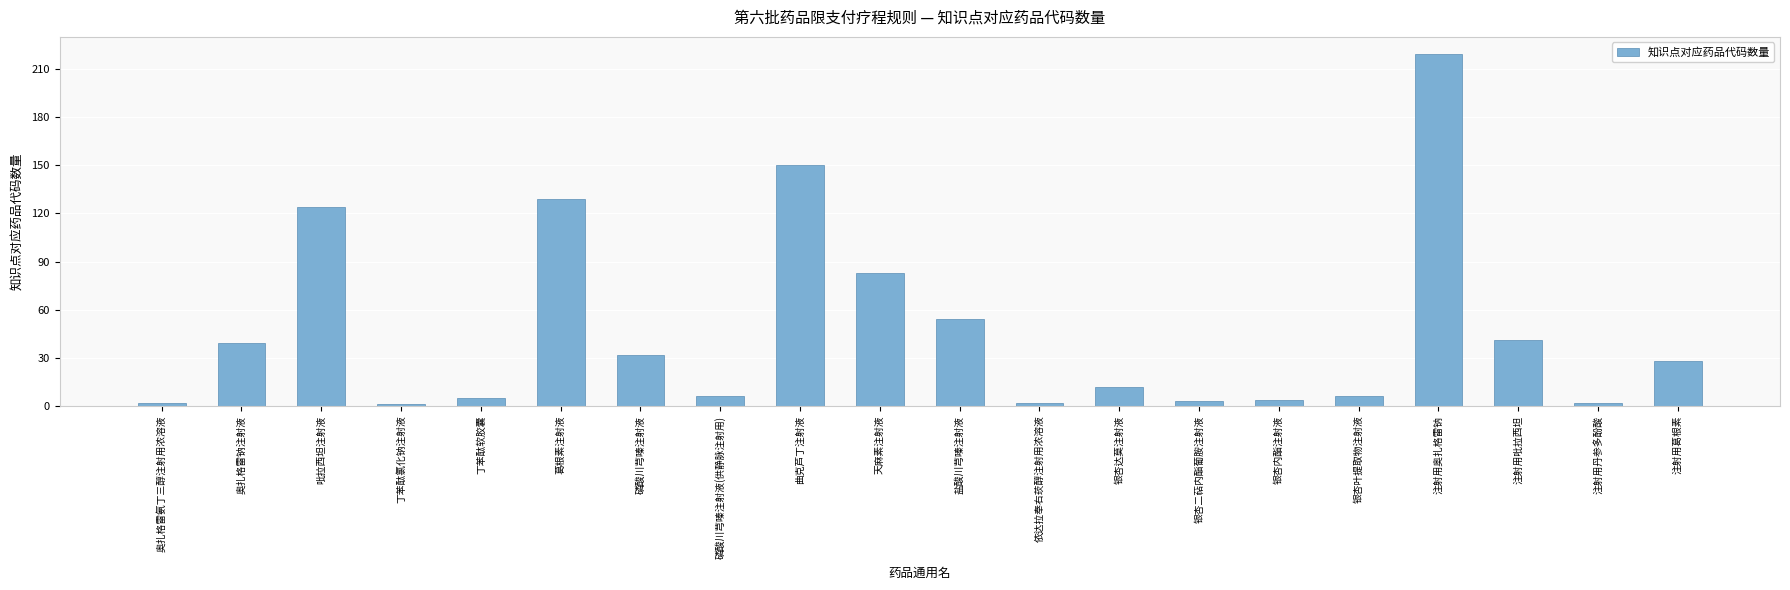

What value does the data have at 丁苯酞氯化钠注射液?

1